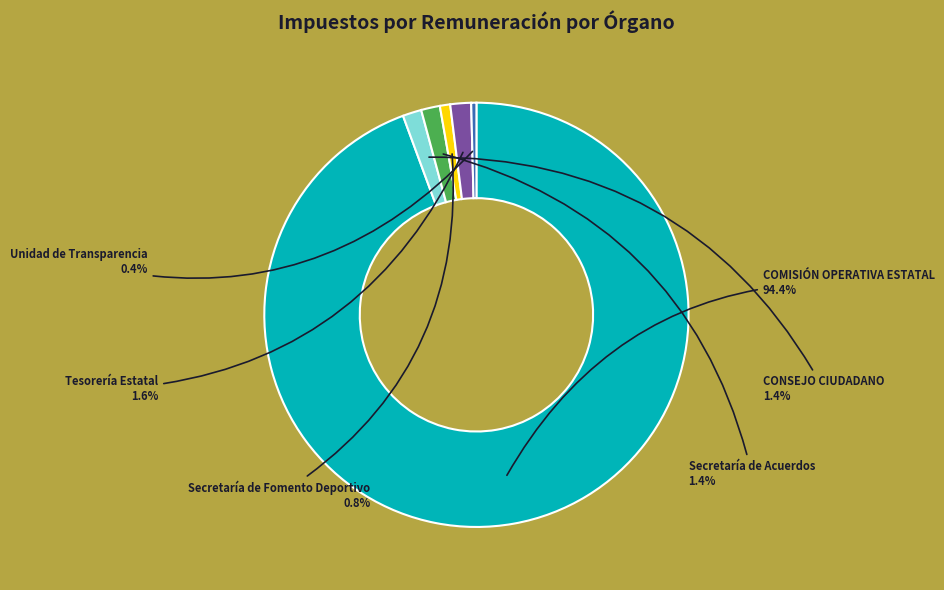

The Secretaría de Acuerdos slice represents 1% of the pie. True or false?

True